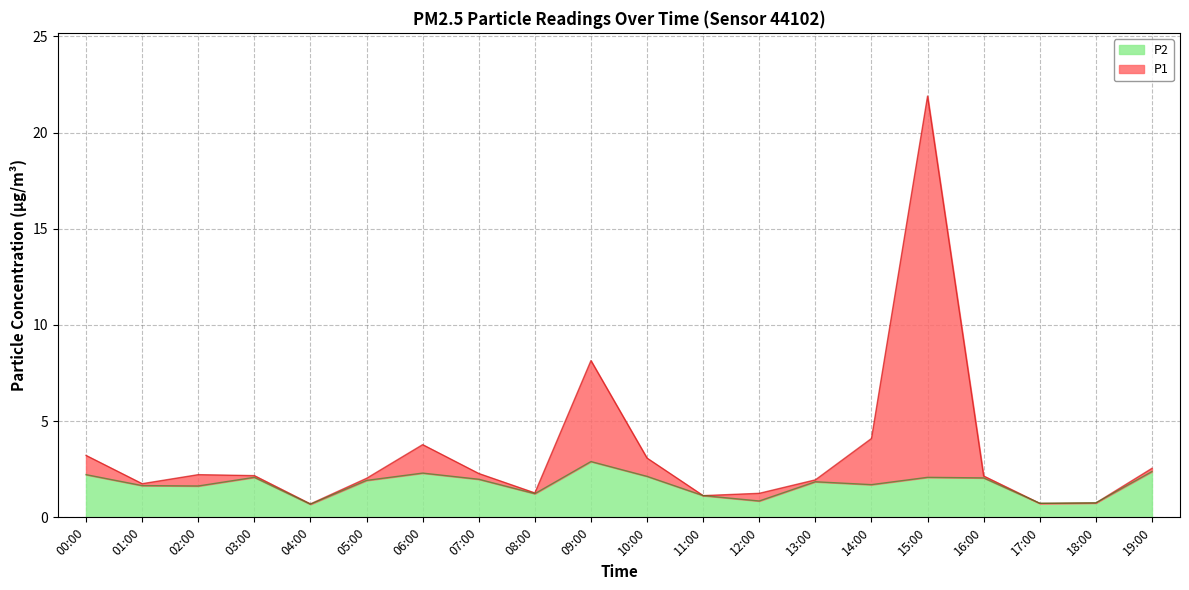

True or false: P1 and P2 intersect in this chart.

False